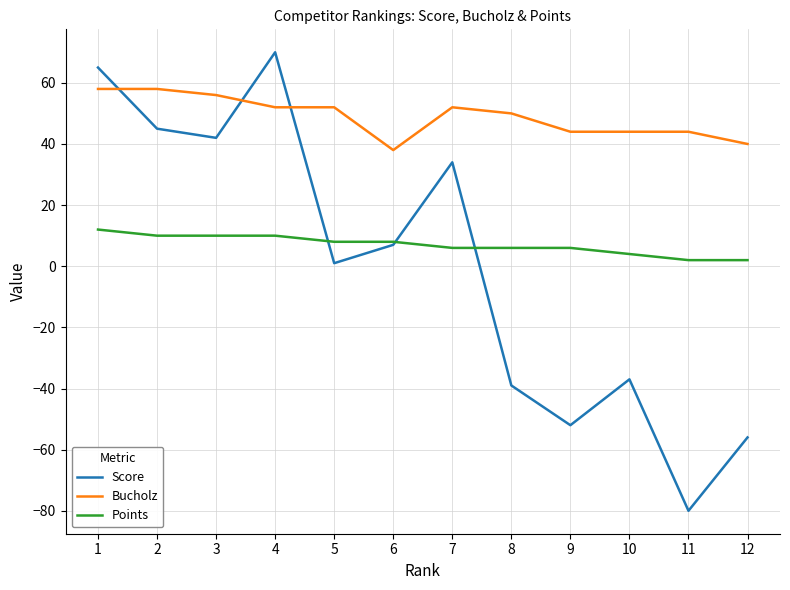

At which label does Score reach its minimum?

11